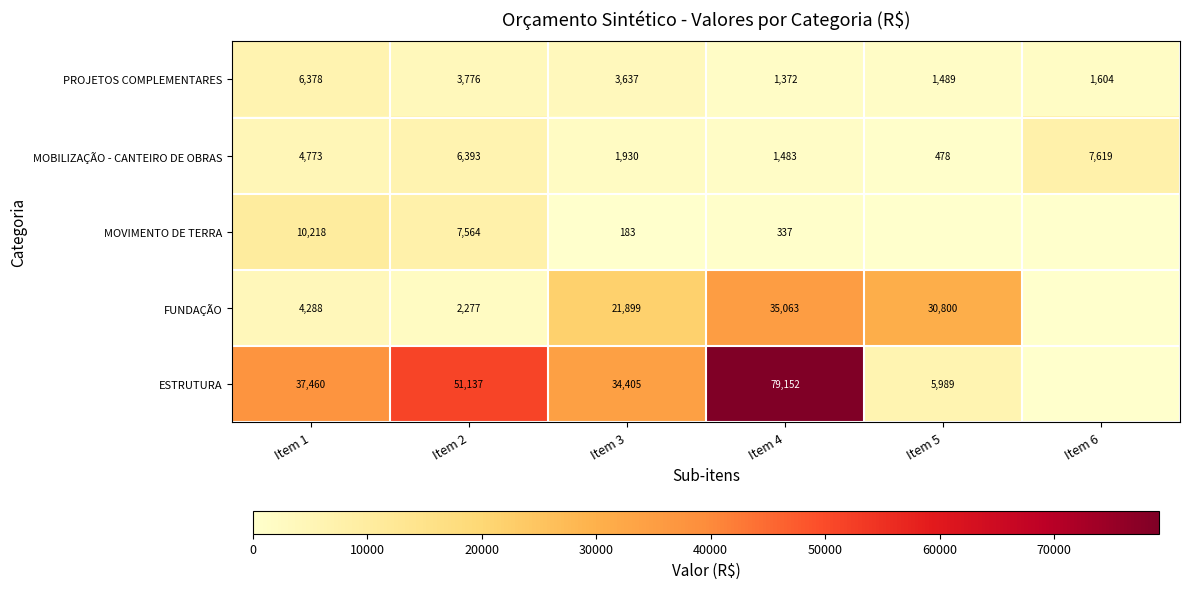

What is the spread (max minus min) of values at Item 5?

30799.7